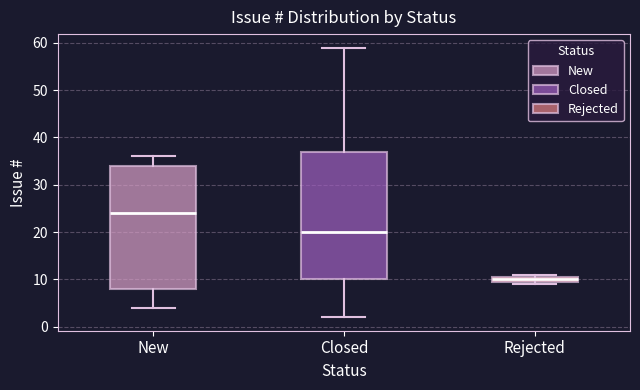

Where is the upper edge of the box for Rejected on the y-axis? The values are not printed on the chart, so give them approximately, as read against the axis.

11